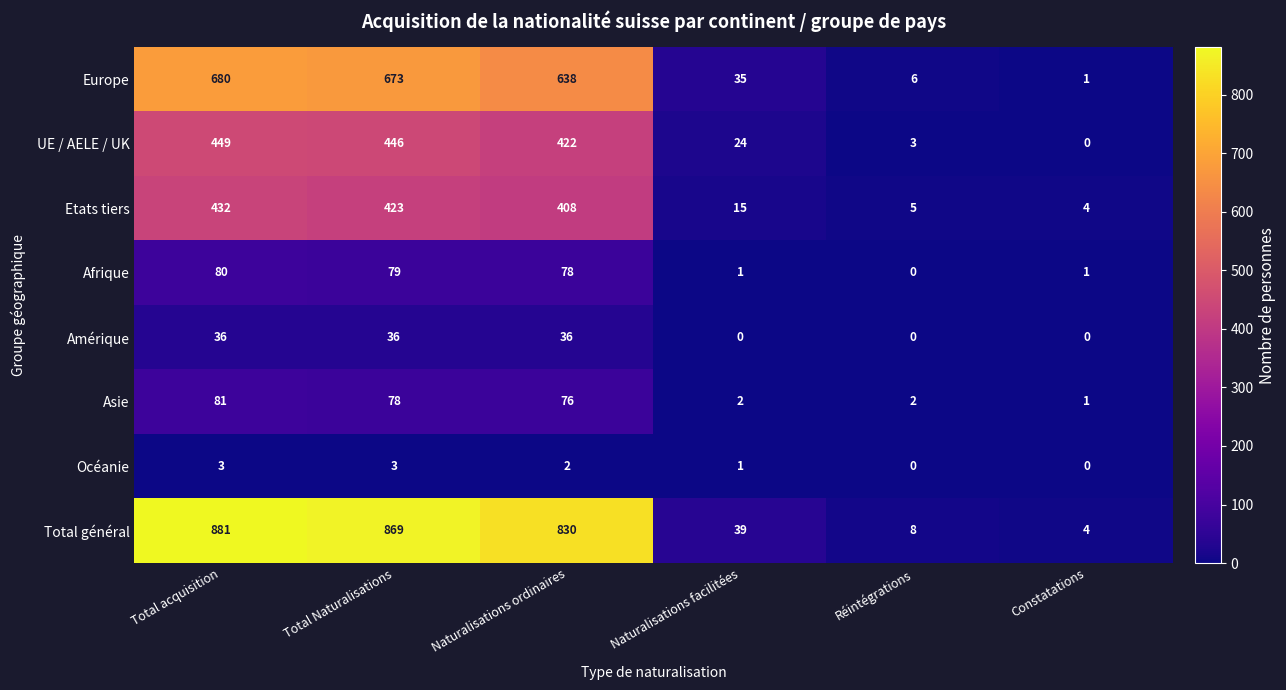

At which label does Europe first exceed 638?

Total acquisition